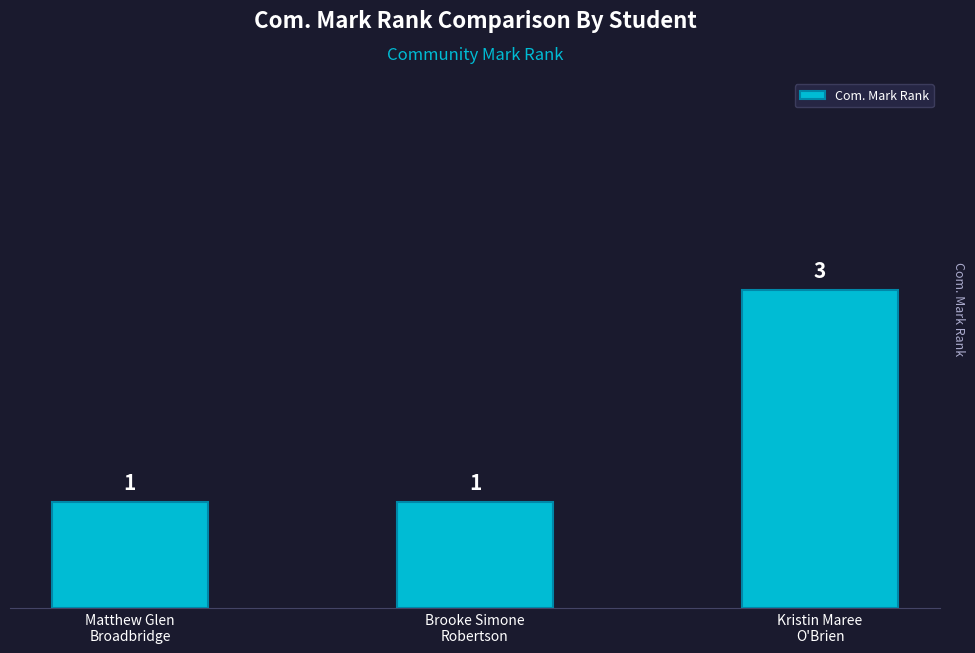

What is the greatest value displayed?

3